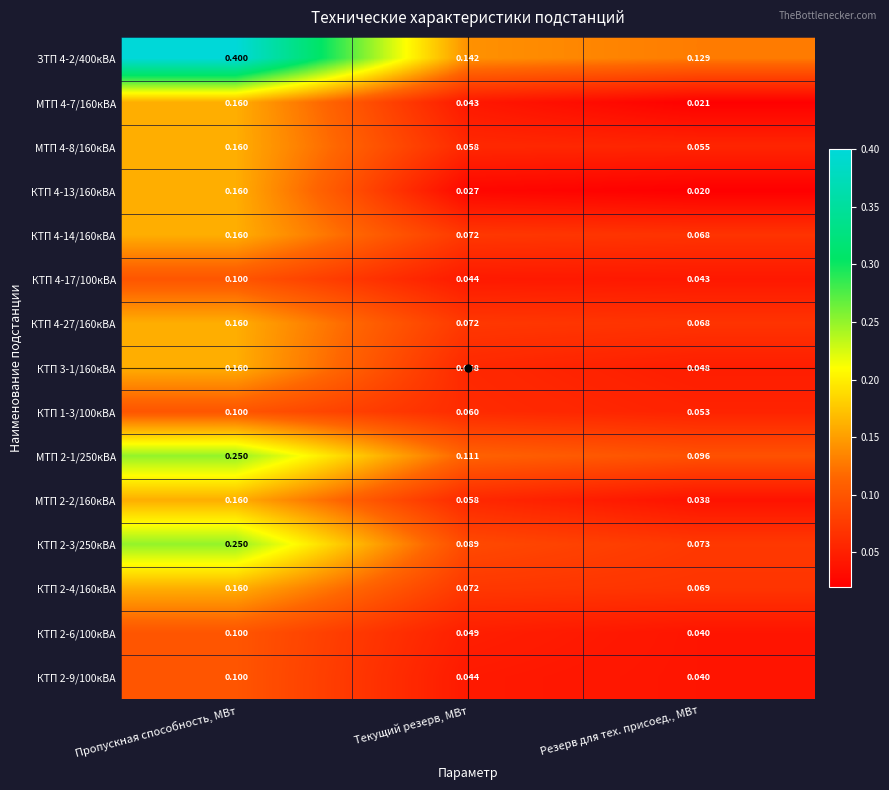

At which label does КТП 3-1/160кВА reach its minimum?

Резерв для тех. присоед., МВт